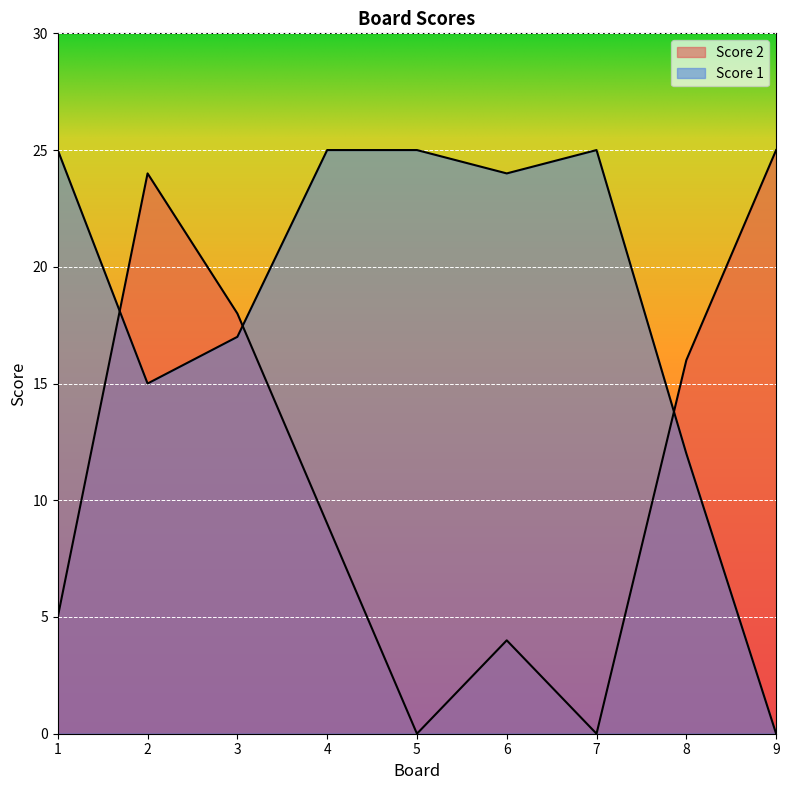

What is the difference between the maximum and second lowest values in the Score 2 series?

25